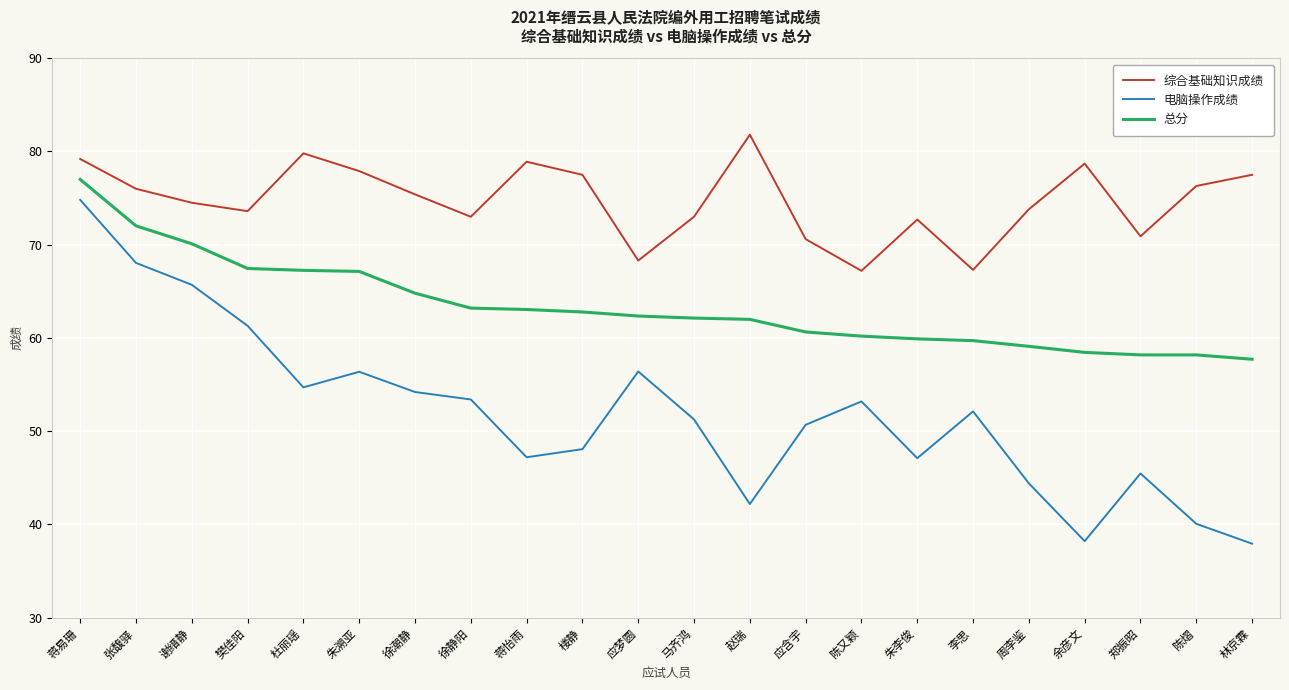

True or false: 电脑操作成绩 and 总分 intersect in this chart.

False